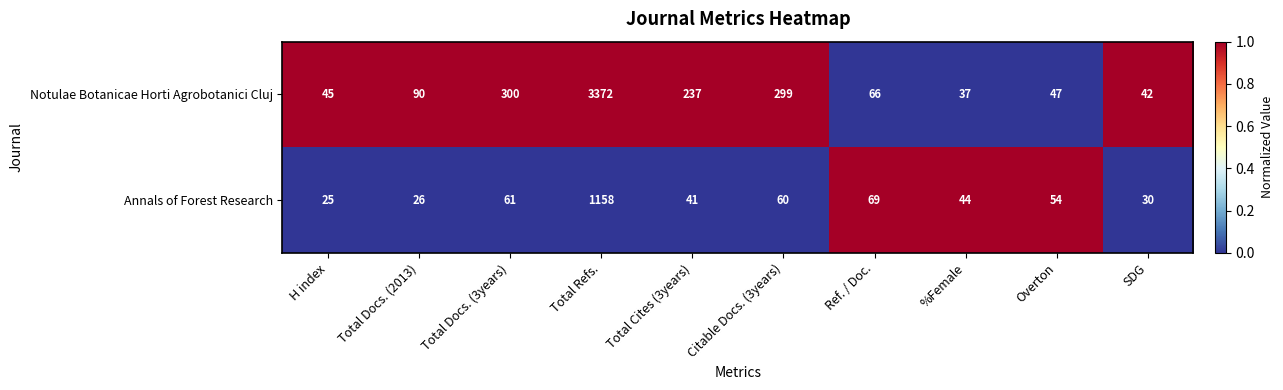

The Annals of Forest Research series shows 60 at Citable Docs. (3years). True or false?

True